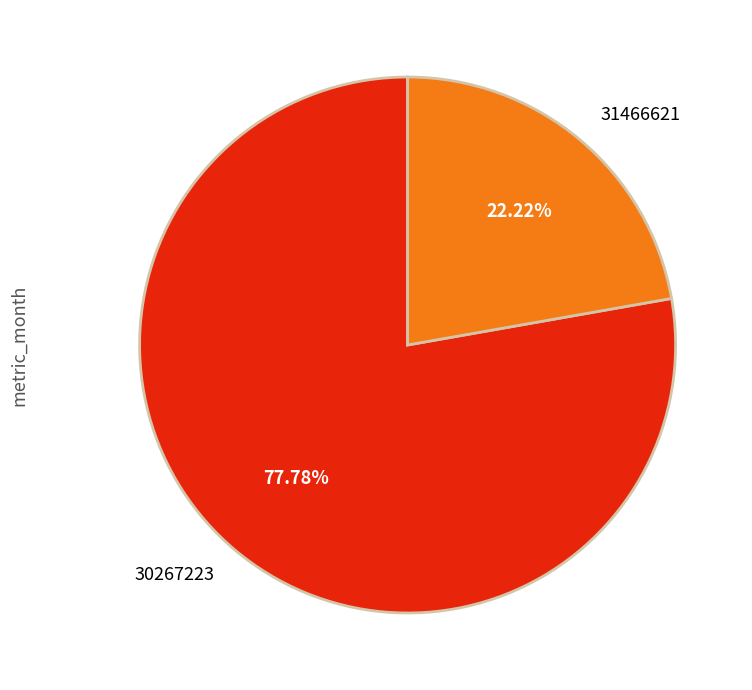

What is the smallest slice in the pie chart?

31466621